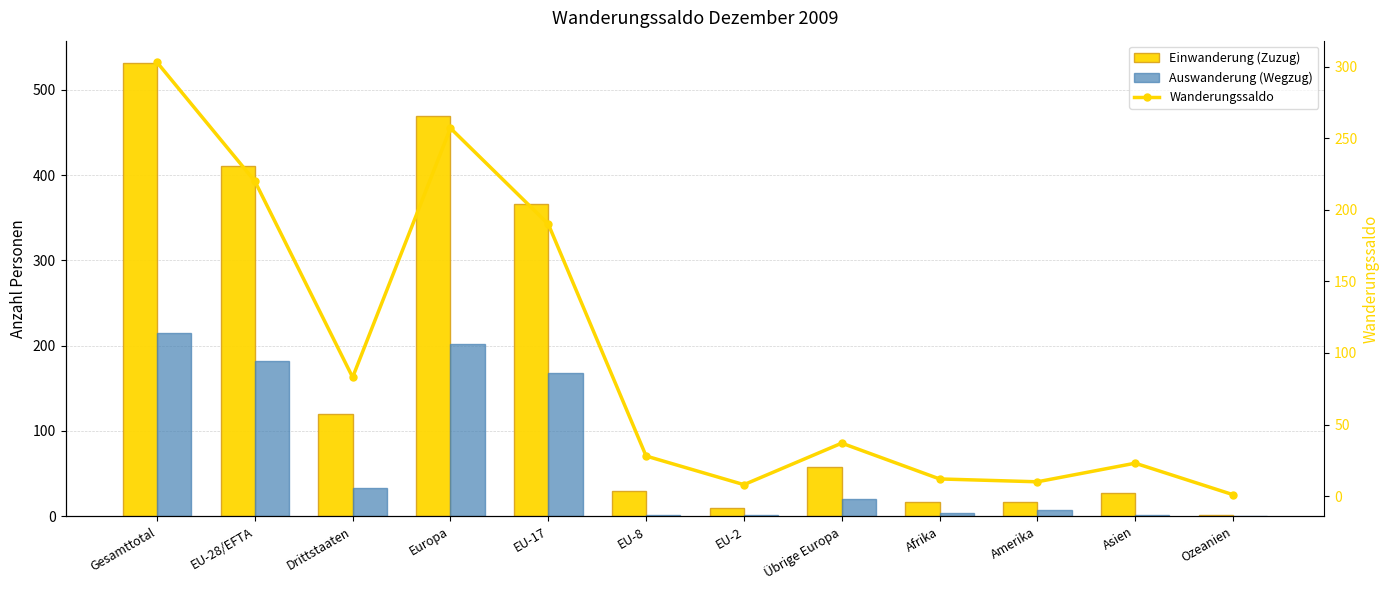

Between Drittstaaten and EU-17, which series saw the biggest shift?

Einwanderung (Zuzug)